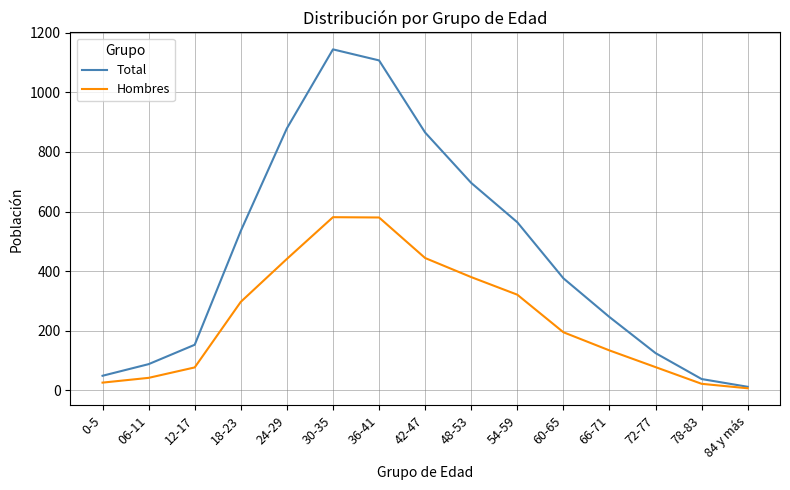

What is the sum of all Hombres values?

3625